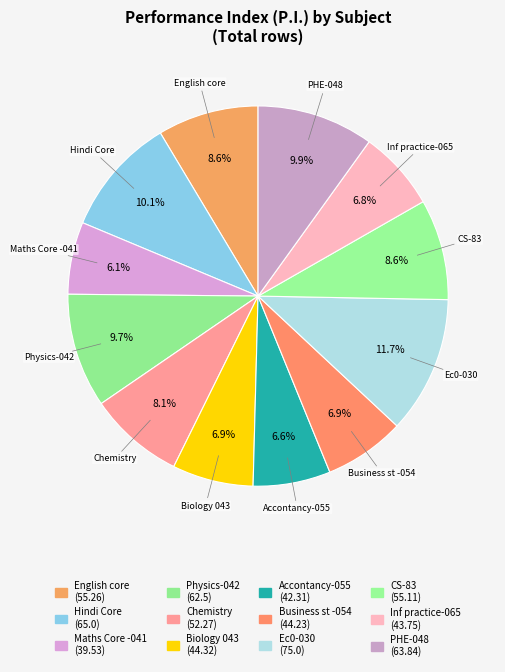

Count the number of slices in the pie.

12